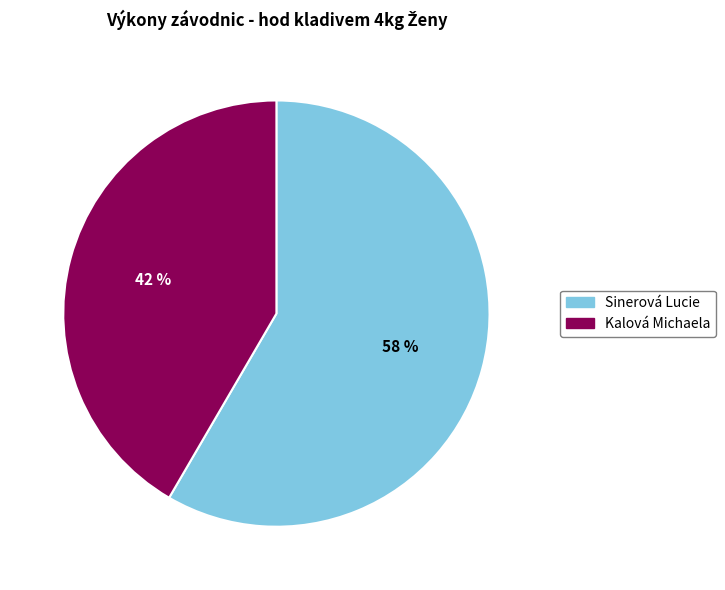

Is there any slice that represents more than half of the pie?

Yes